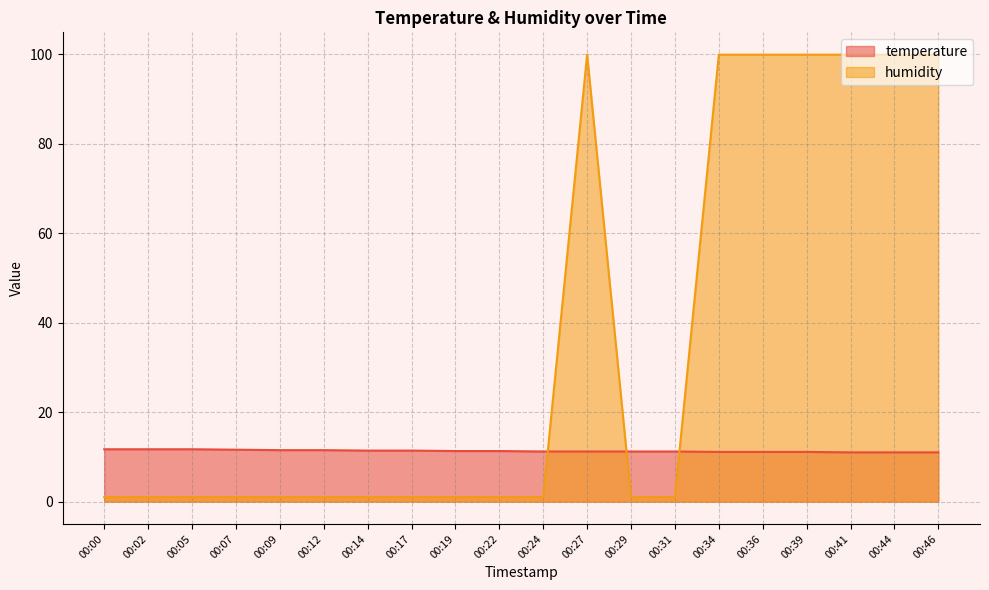

After their last crossing, which series has the higher values: temperature or humidity?

humidity